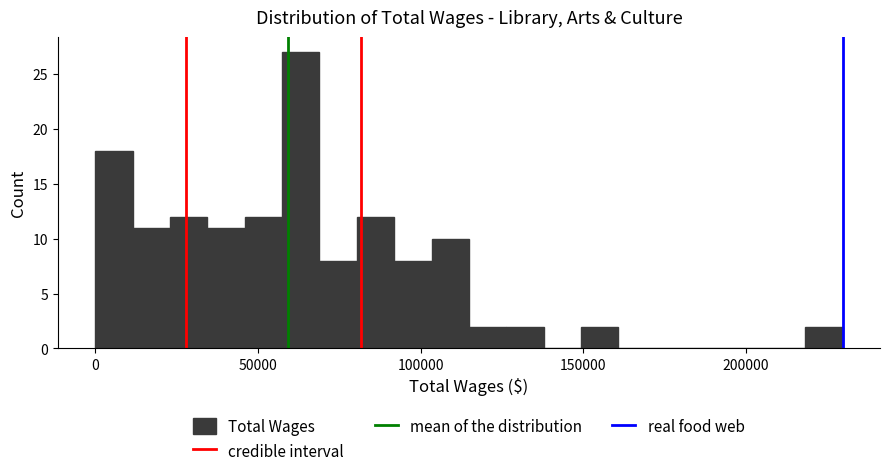

Read against the x-axis, roughly where is the centre of the tallest bar?

65000